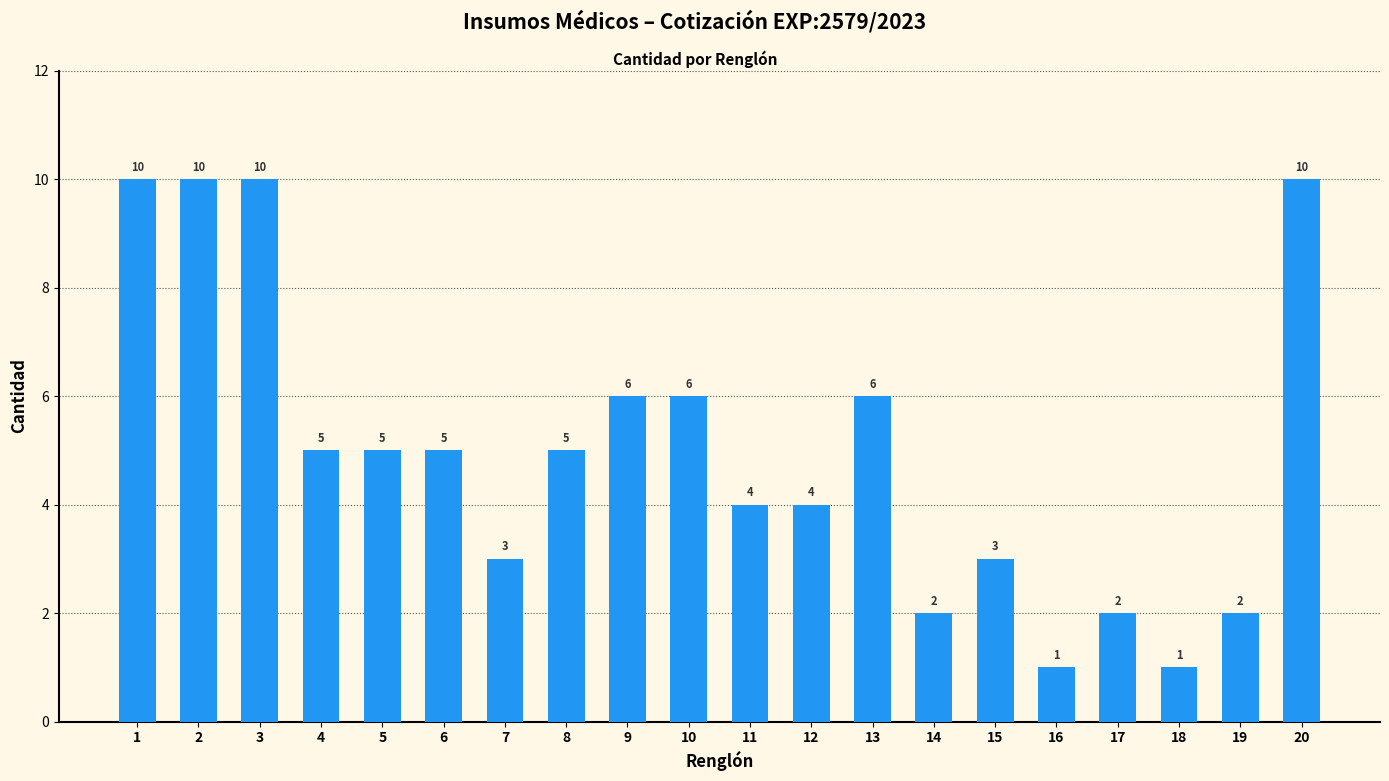

The chart shows a value of 7 at 8. True or false?

False